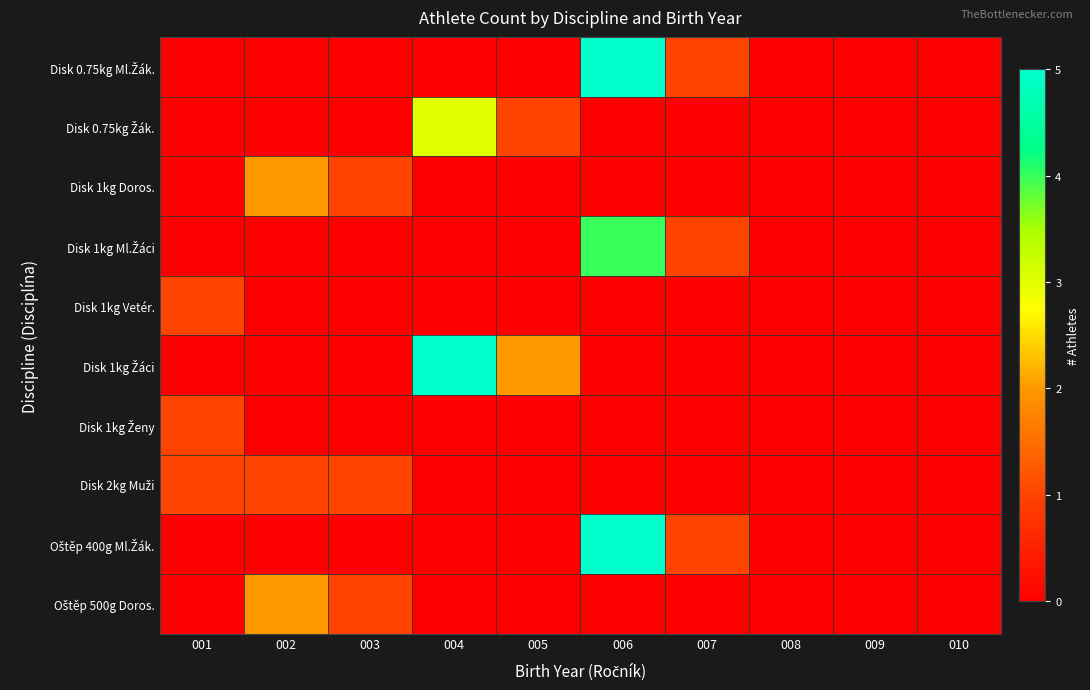

Which series has the largest total across all categories?

Disk 1kg Žáci